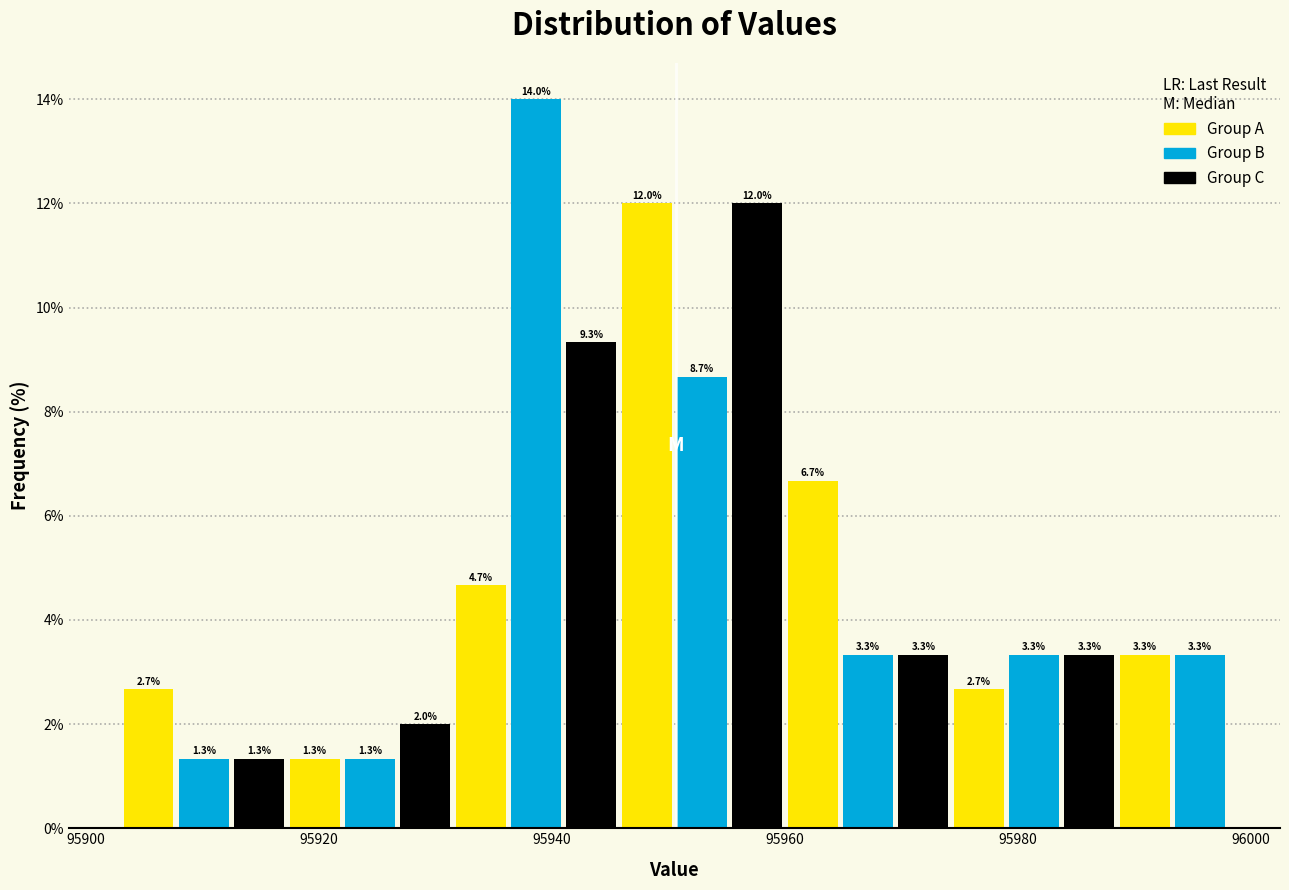

Around what value on the x-axis is the tallest bar? Give the approximate position of its centre, as read against the axis.

95938